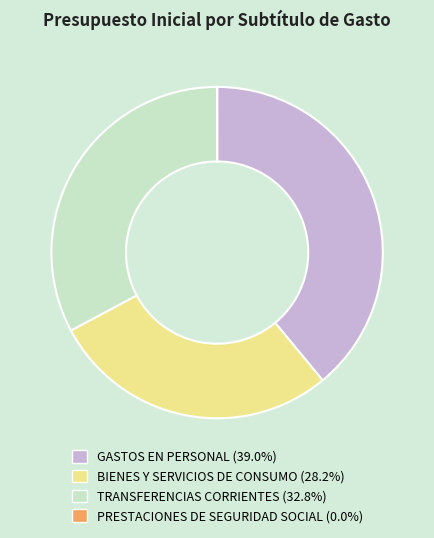

Which has a higher value, TRANSFERENCIAS CORRIENTES or BIENES Y SERVICIOS DE CONSUMO?

TRANSFERENCIAS CORRIENTES